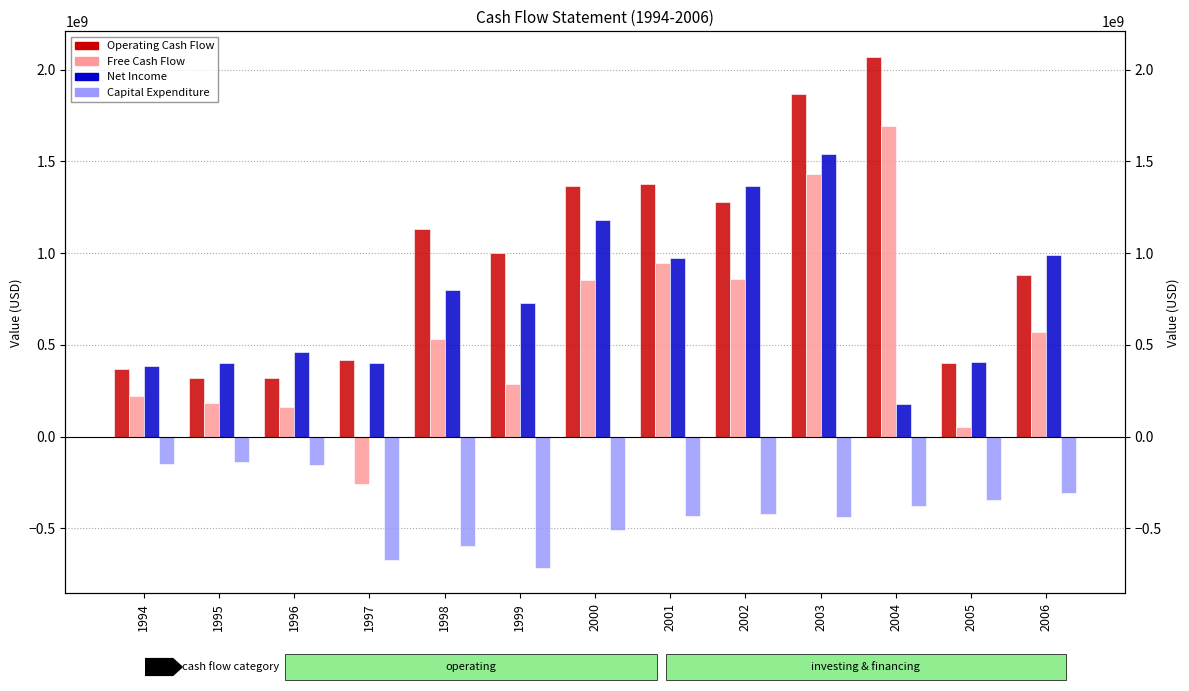

The Free Cash Flow series shows 1175189969 at 2002. True or false?

False